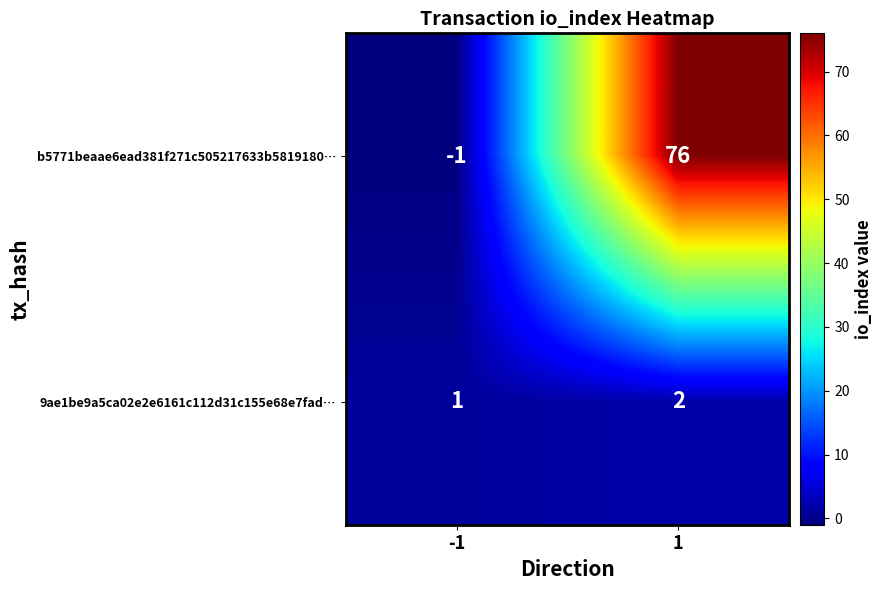

What is the maximum value shown in the chart?

76